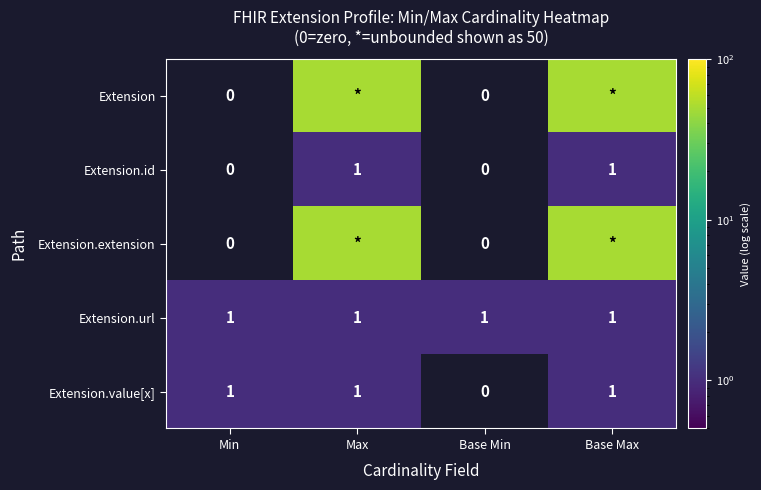

What is the difference between the highest and lowest values at Max?

49